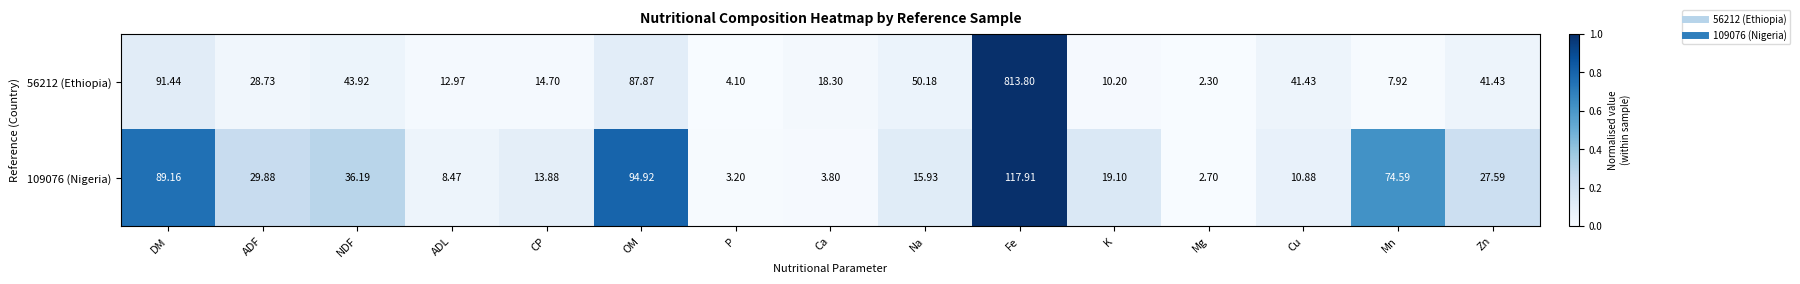

What is the greatest value displayed?

813.8